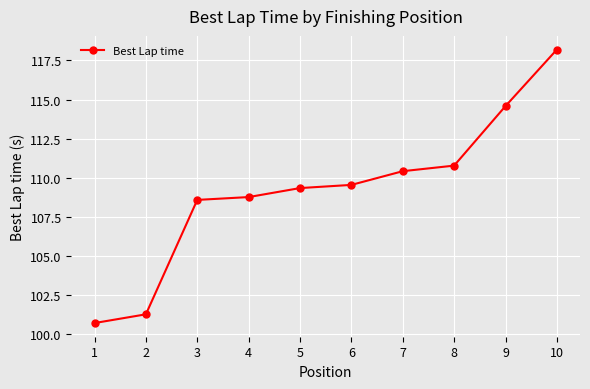

How many lines are shown in the chart?

1